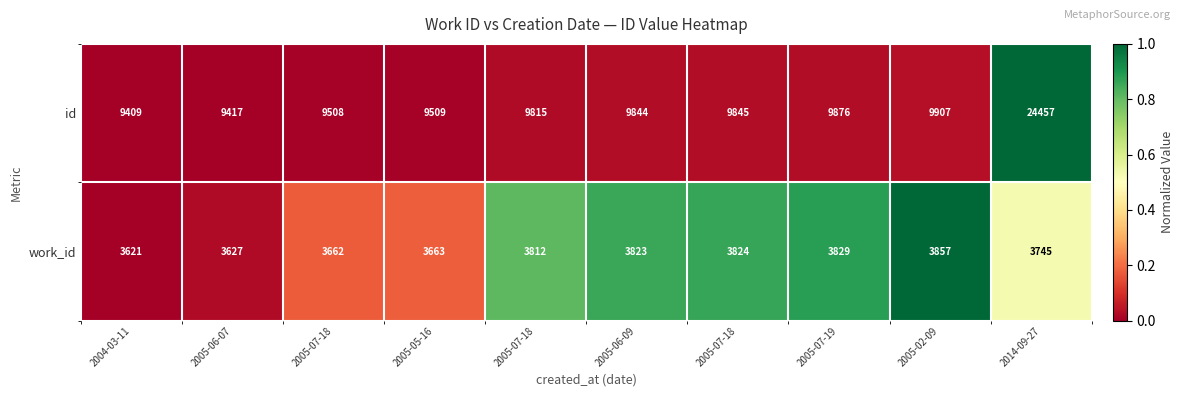

What is the spread (max minus min) of values at 2005-07-19?

6047